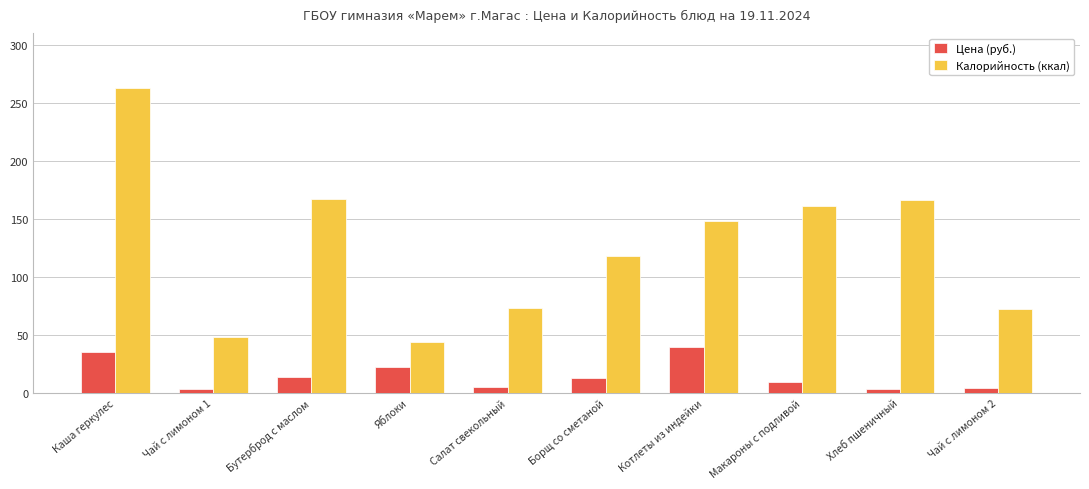

True or false: Калорийность (ккал) has a value of 19.8 at Чай с лимоном 2.

False